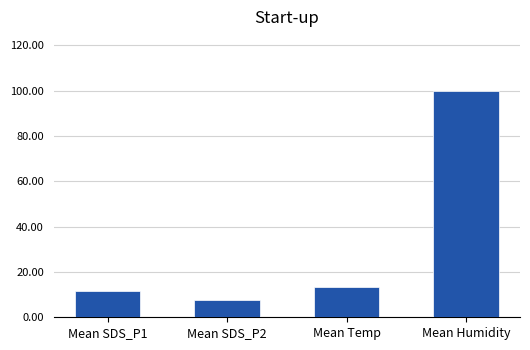

At which category does the chart reach its minimum across all series?

Mean SDS_P2